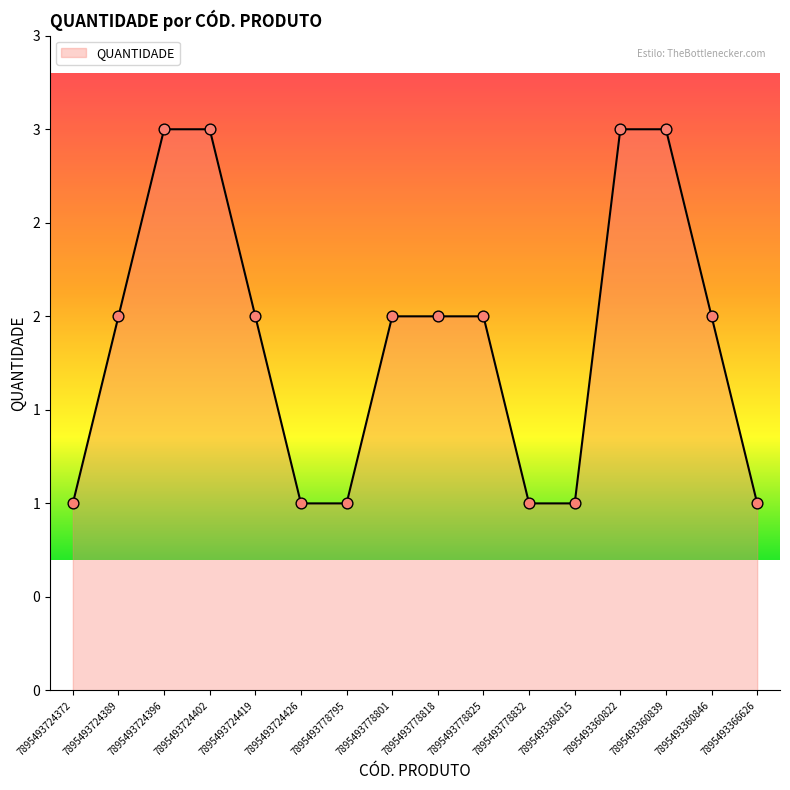

What is the ratio of the value at 7895493724402 to the value at 7895493778801?

1.5